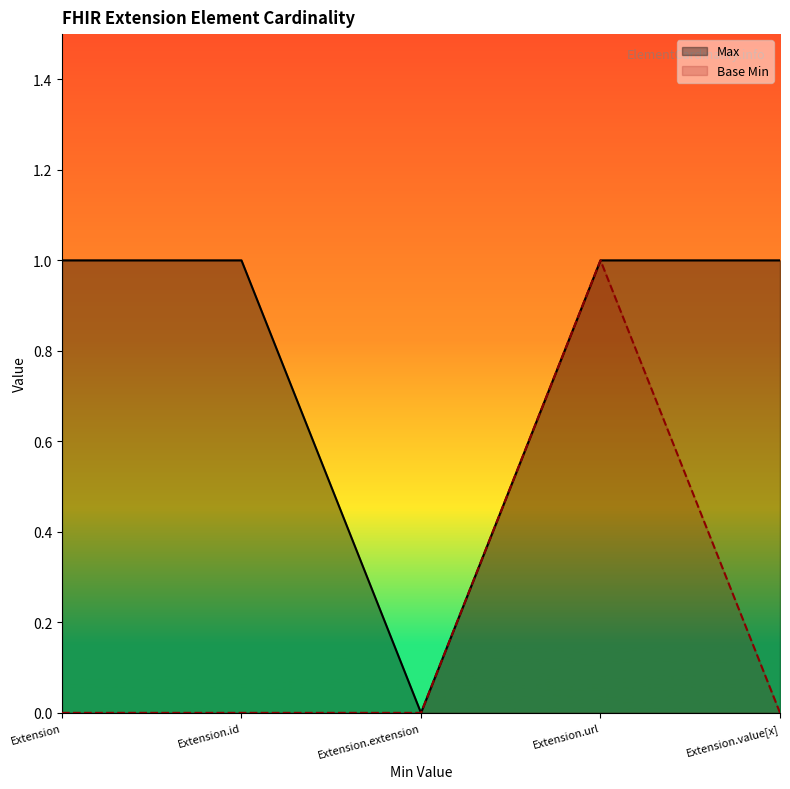

Which series has the largest range (max minus min)?

Max